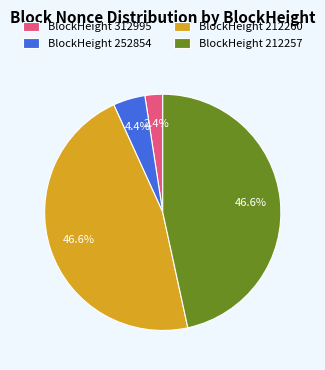

To the nearest percent, what is the average slice percentage?

25%